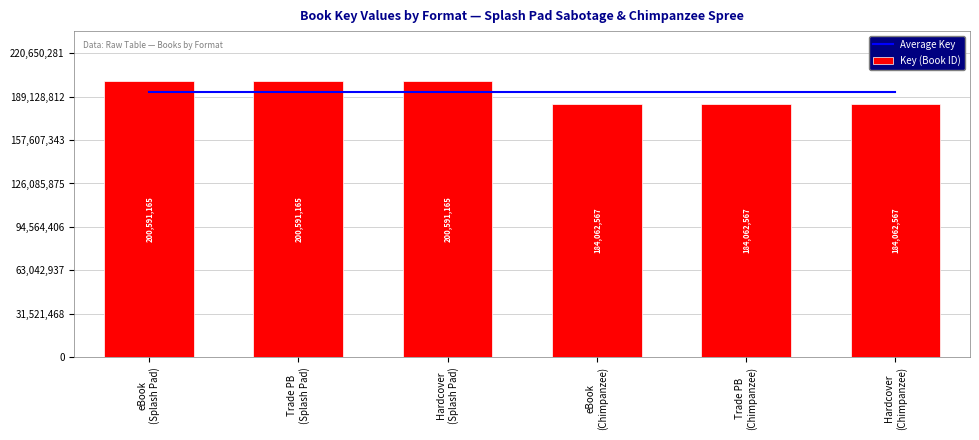

Between Trade PB
(Splash Pad) and eBook
(Chimpanzee), which series saw the biggest shift?

Key (Book ID)